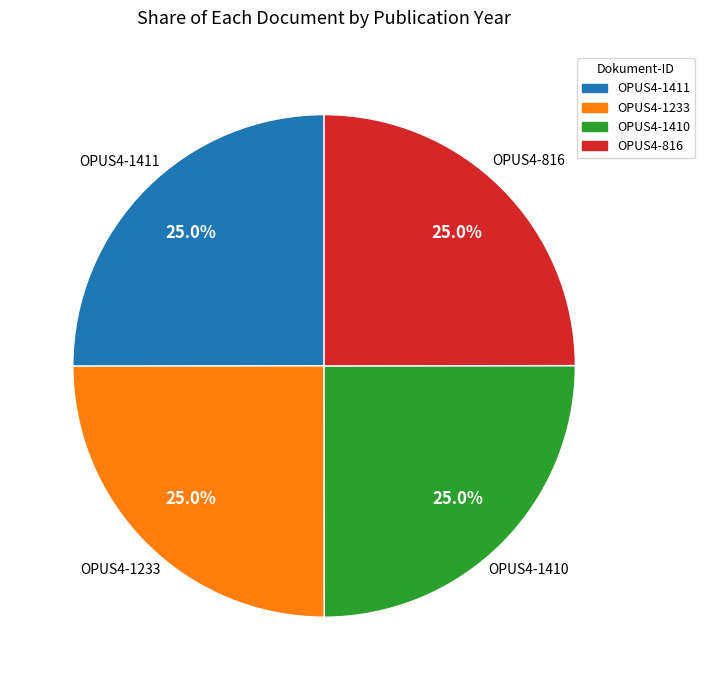

The OPUS4-816 slice represents 25% of the pie. True or false?

True